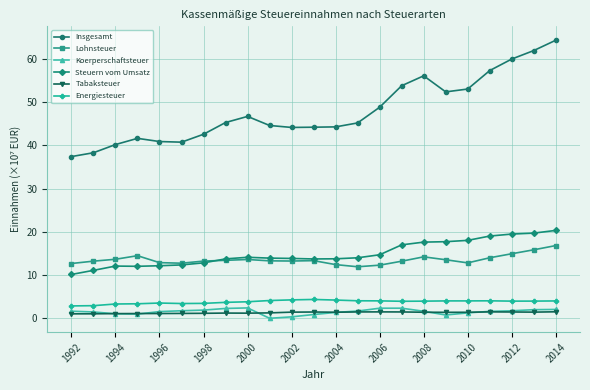

True or false: Insgesamt and Tabaksteuer intersect in this chart.

False